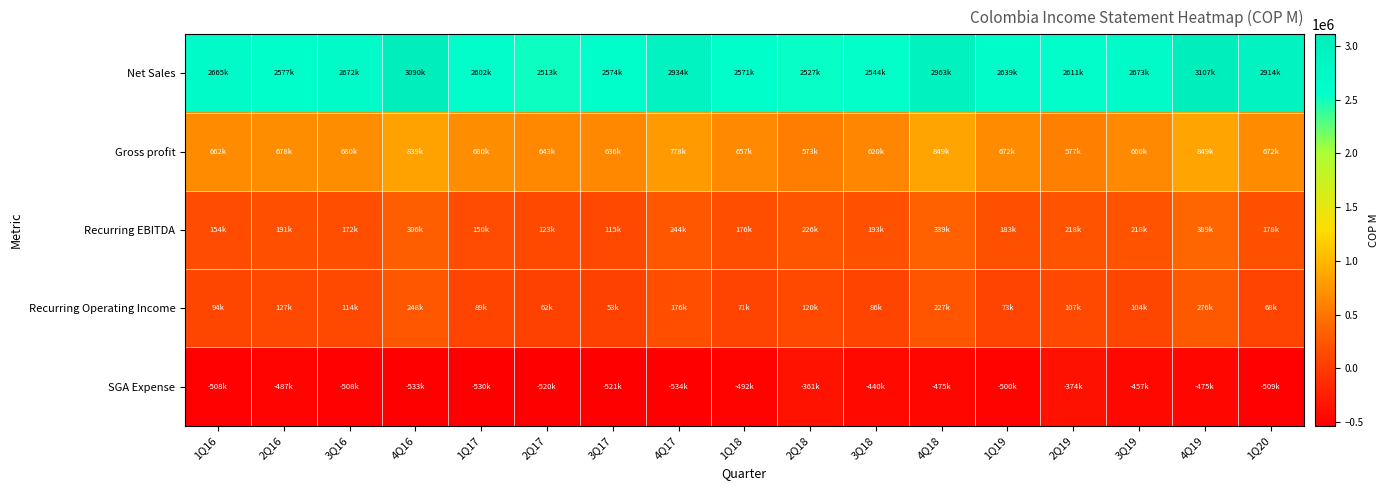

What is the maximum value shown in the chart?

3106881